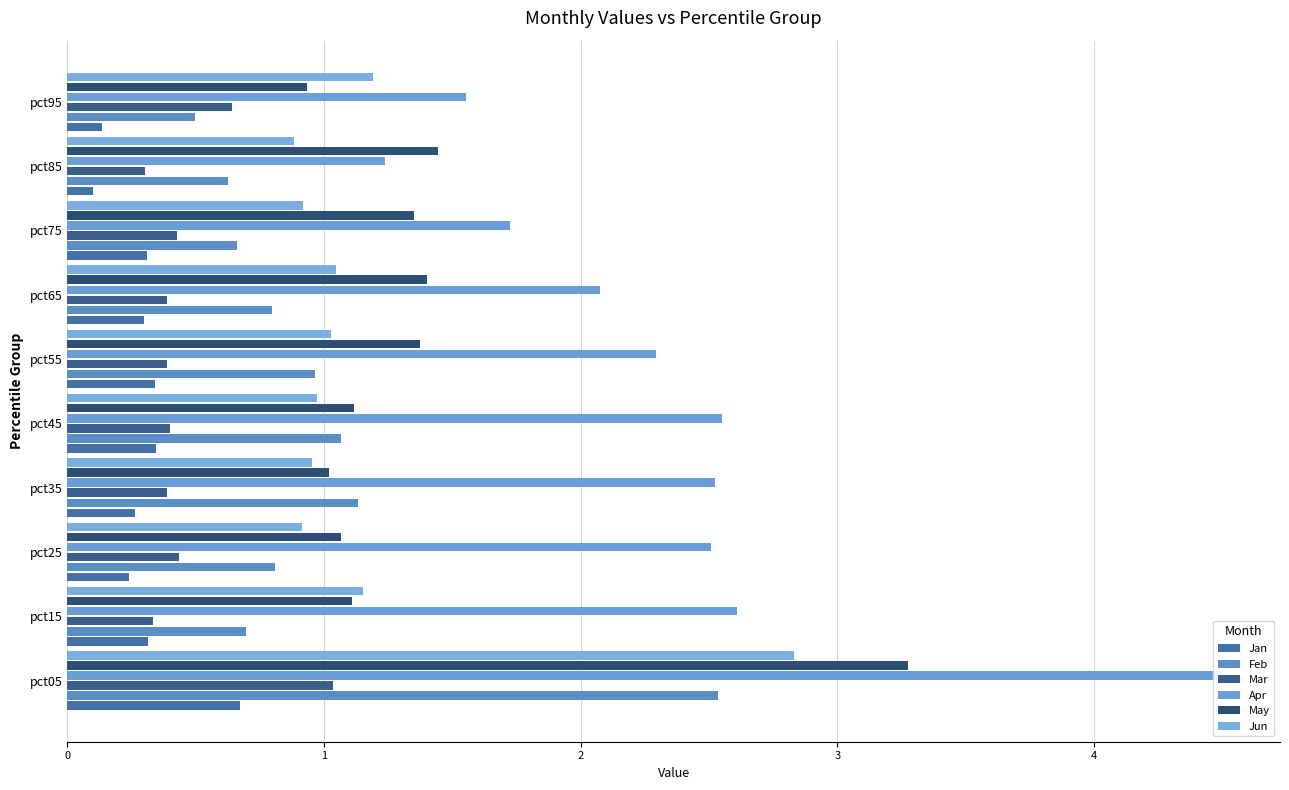

Which has a higher value, pct45 or pct95?

pct45